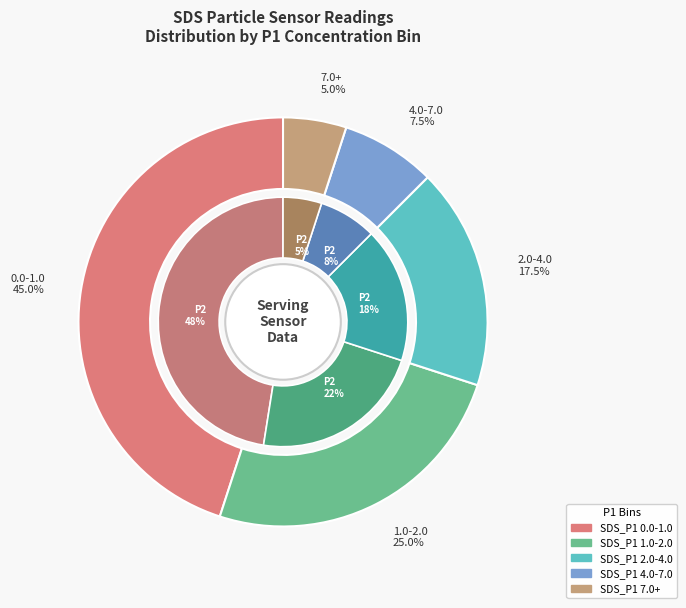

Is it true that 28 is 3% of the pie?

True